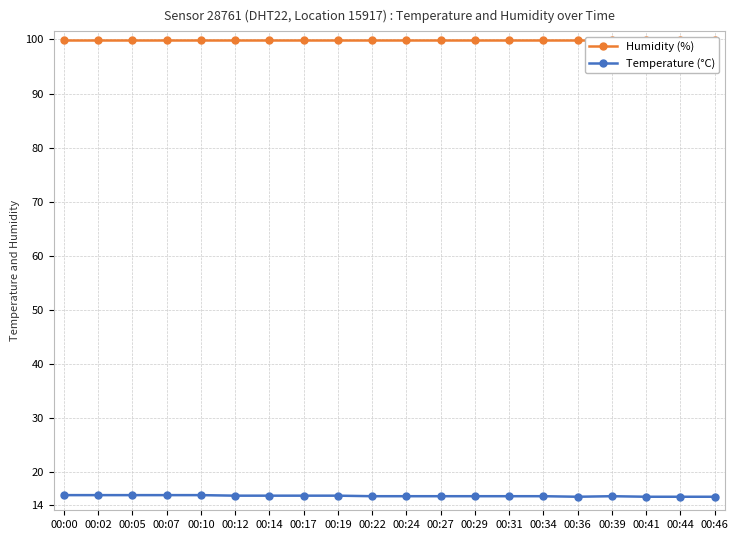

How many lines are shown in the chart?

2